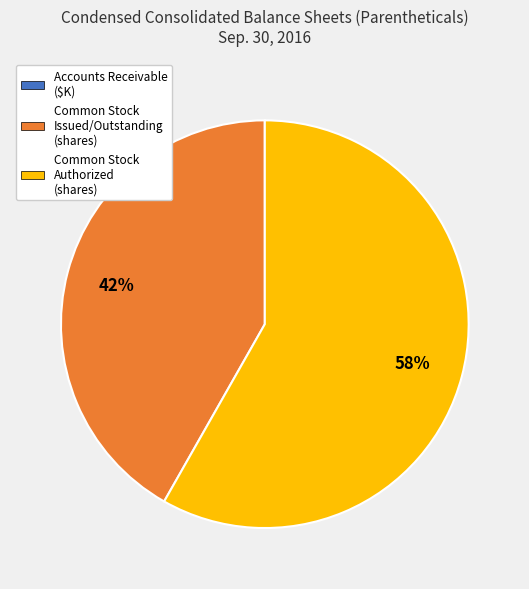

Is there a majority slice in this chart?

Yes